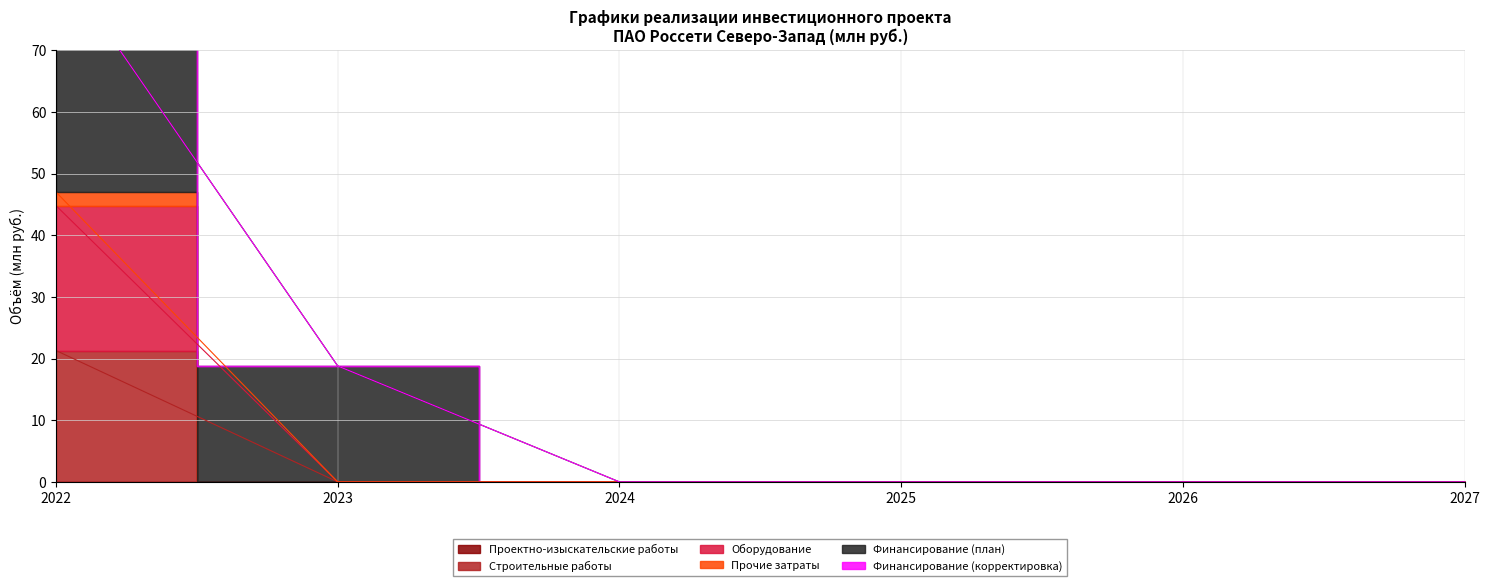

True or false: Прочие затраты and Строительные работы intersect in this chart.

False